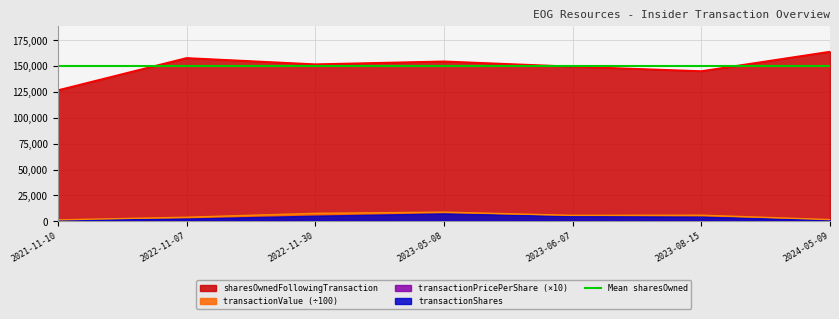

What is the approximate value of sharesOwnedFollowingTransaction at 2023-05-08?

154689.0